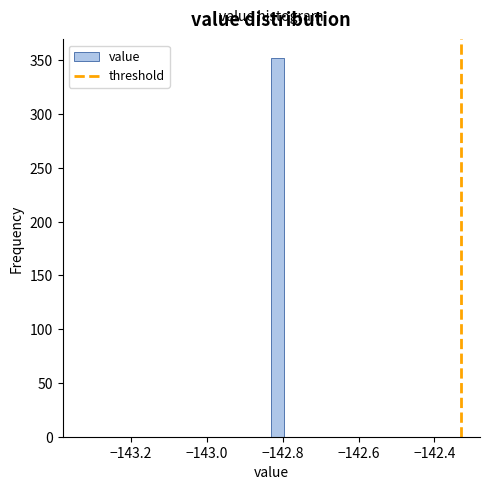

Read against the x-axis, roughly where is the centre of the tallest bar?

-142.82